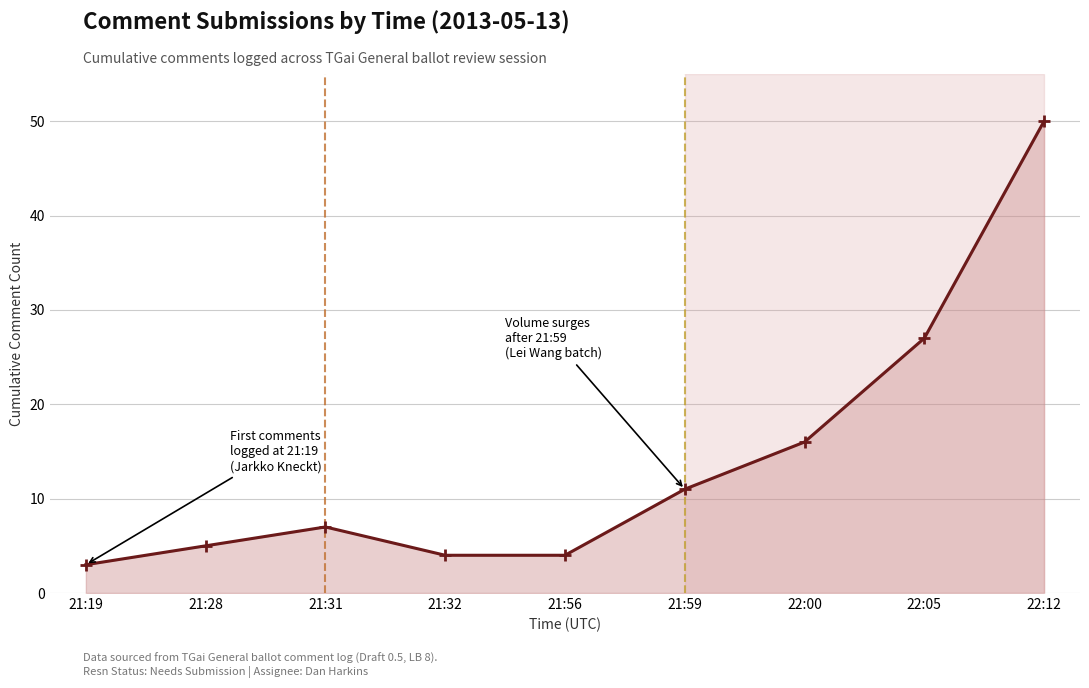

Between 21:31 and 21:19, which is larger?

21:31